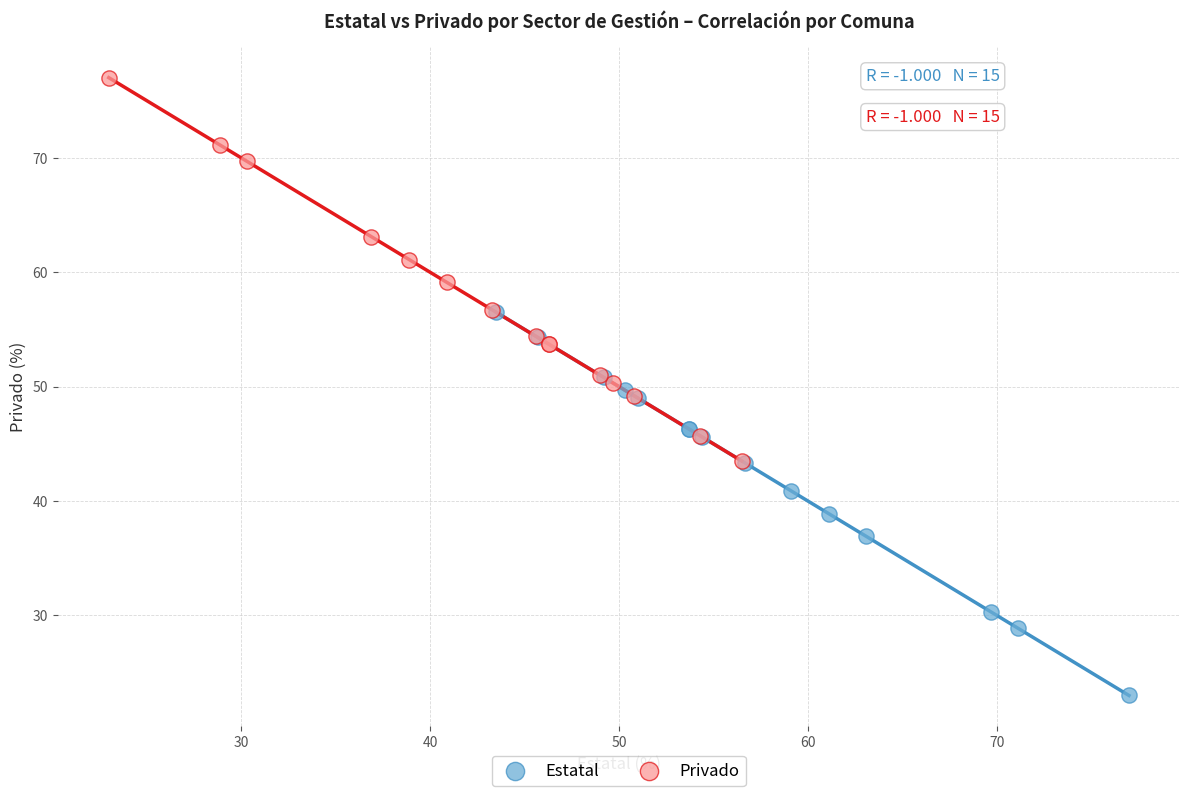

Which series contains the highest Y value?

Privado